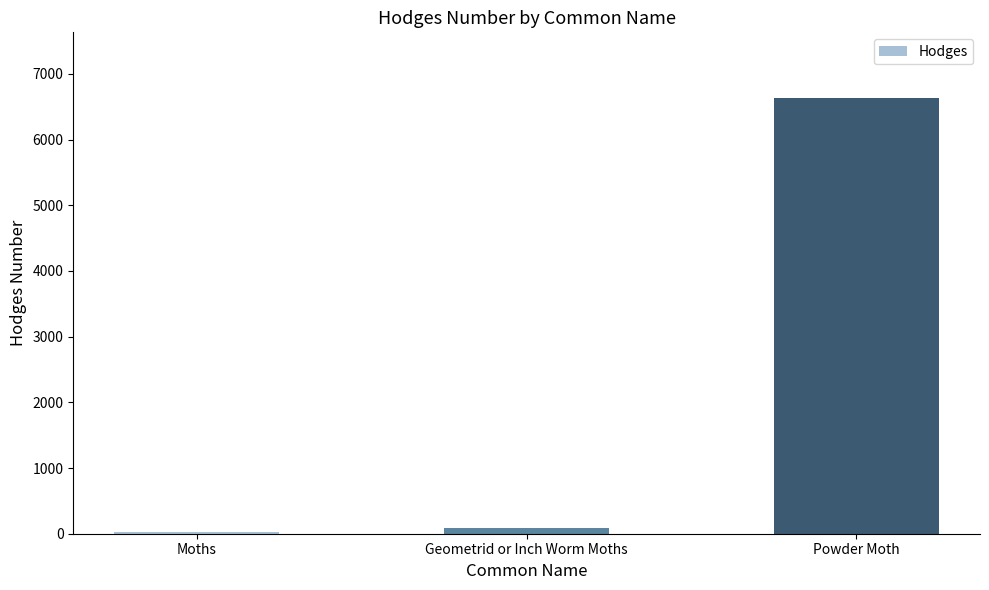

At which category does the chart reach its minimum across all series?

Moths